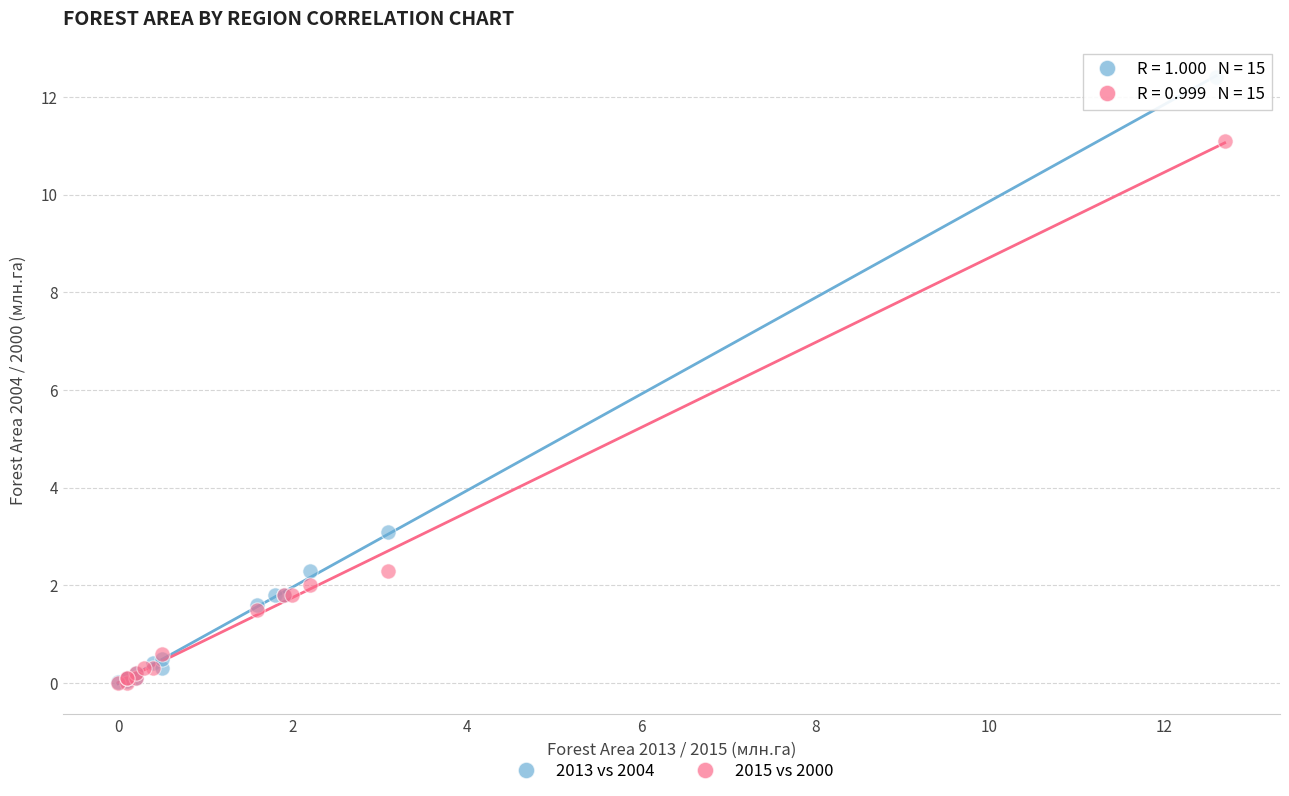

Which series reaches the maximum Y coordinate?

2013 vs 2004